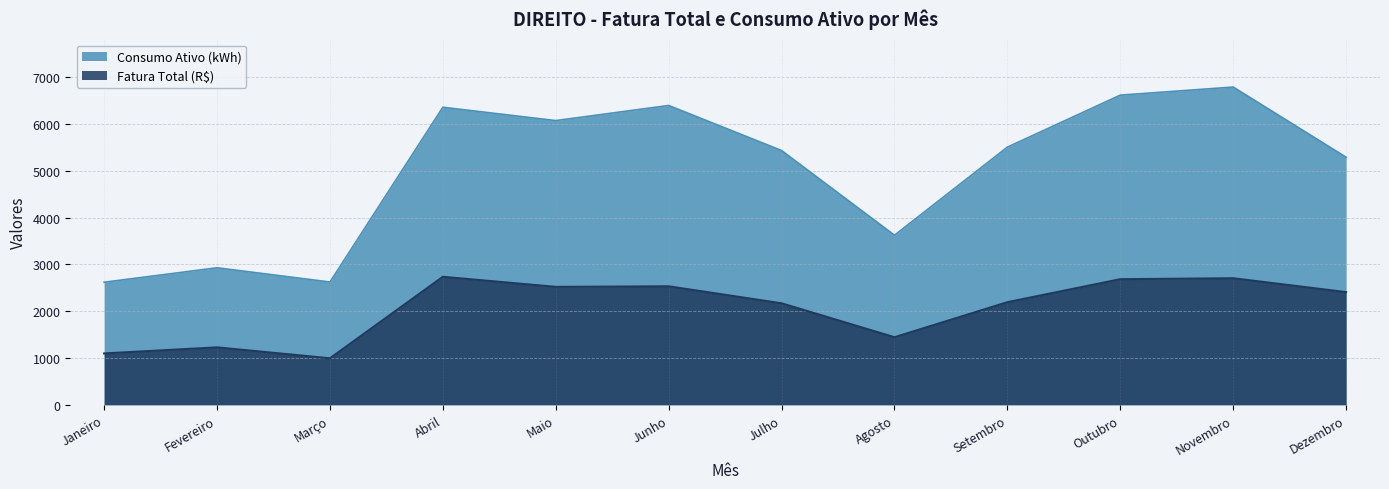

Does the chart display data point markers on the line(s)?

No